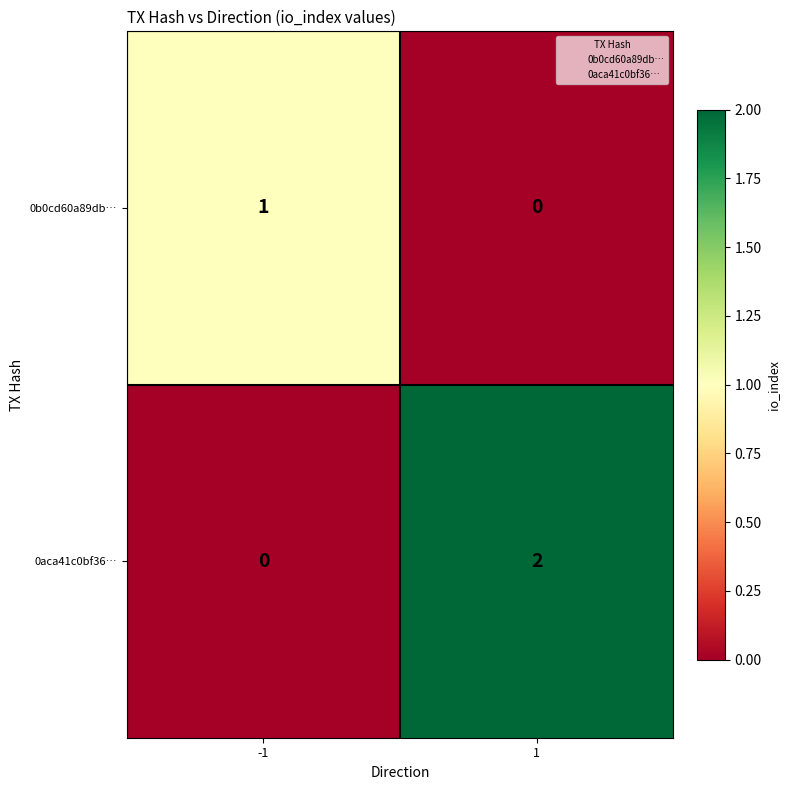

Which series has the largest total across all categories?

0aca41c0bf36…